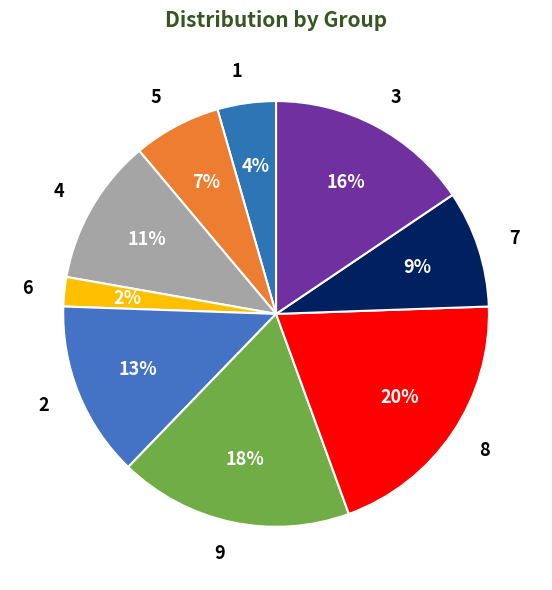

How many slices are in this pie chart?

9